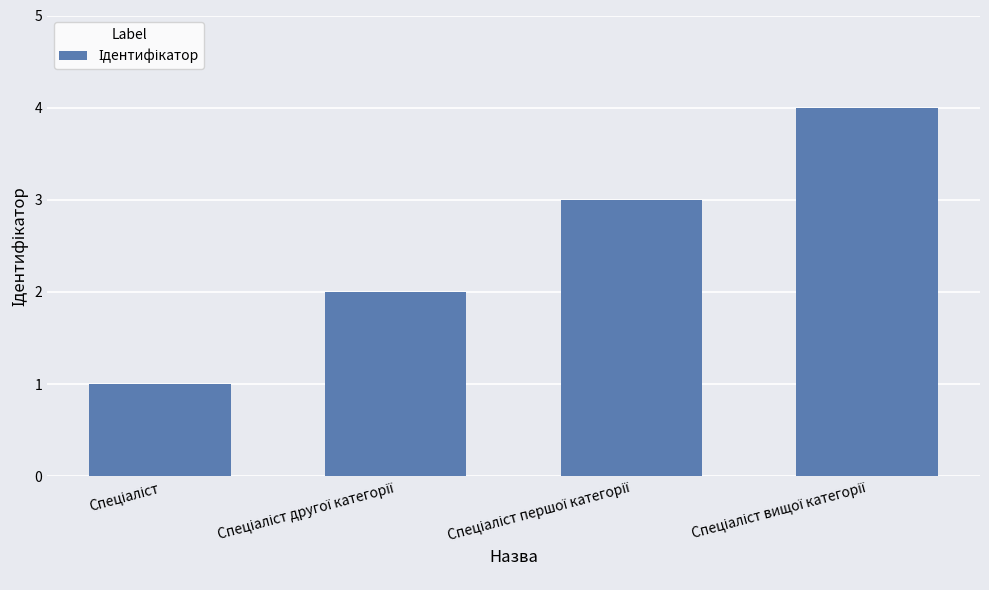

What is the maximum value shown in the chart?

4